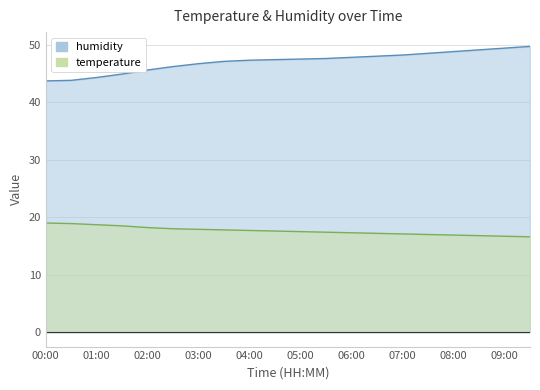

True or false: temperature has more than 1 interior local peaks.

False